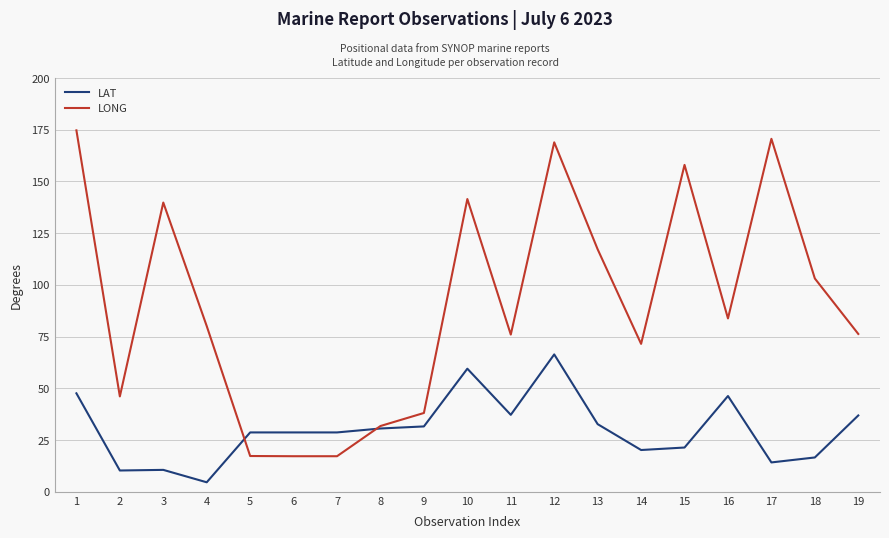

What is the average value of the LAT series?

30.1